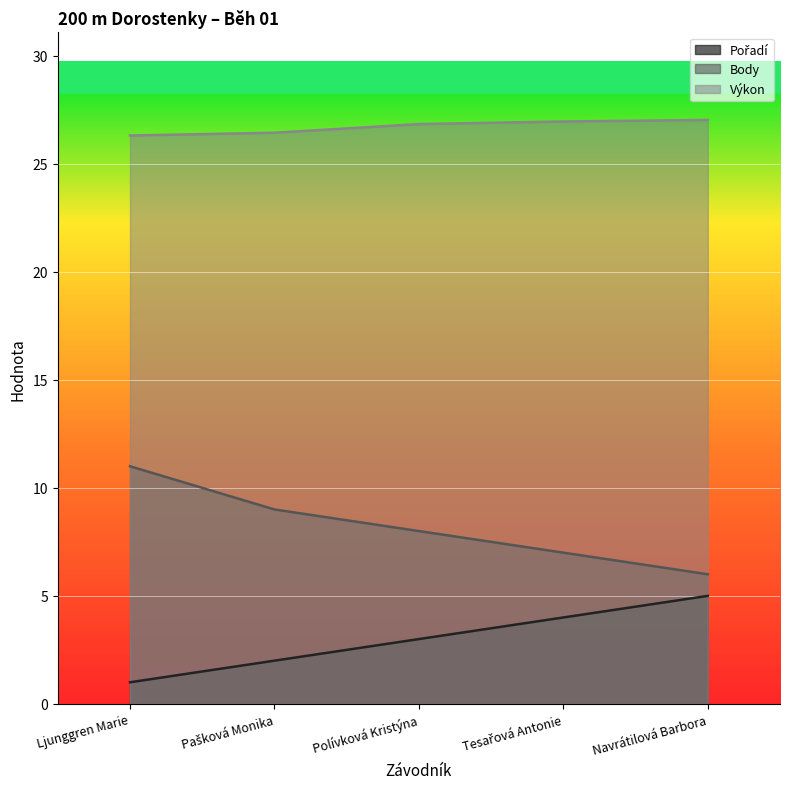

Does the chart display data point markers on the line(s)?

No